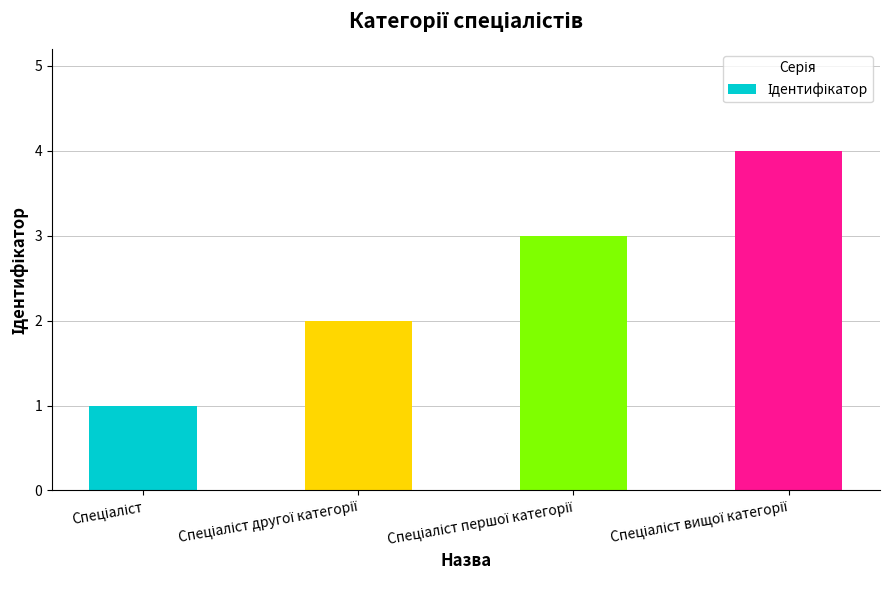

How many values are between 2 and 4?

3